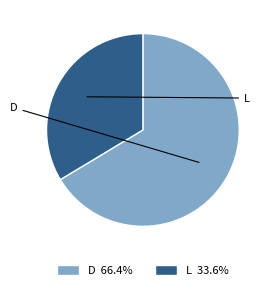

Approximately how many times larger is the value at L 33.6% compared to D 66.4%?

0.5